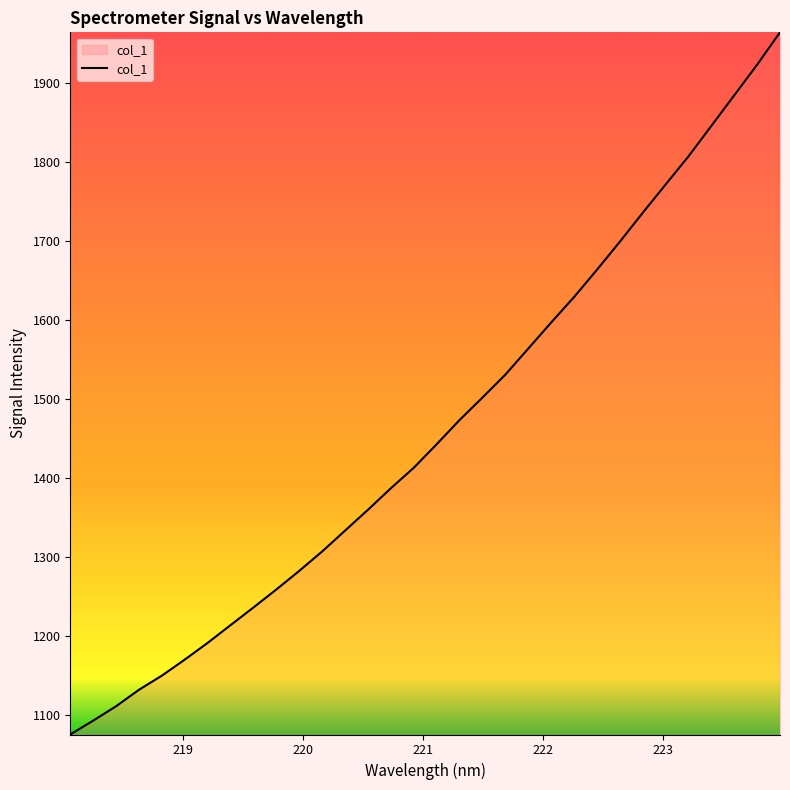

What is the sum of all values?

46763.8